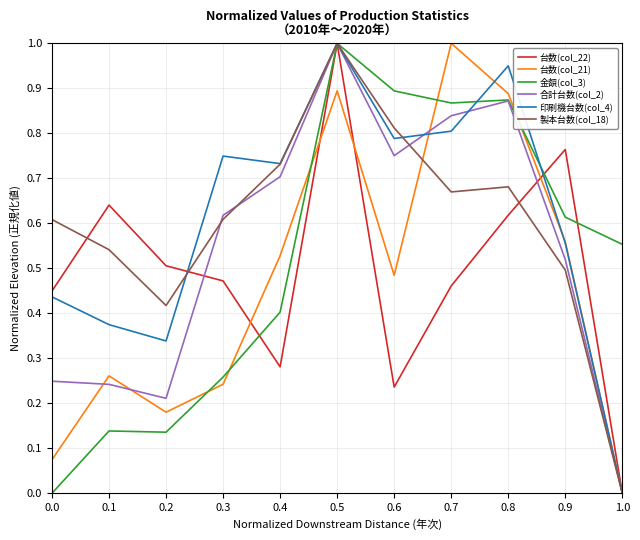

Between 0.2 and 1.0, which series saw the biggest shift?

台数(col_22)